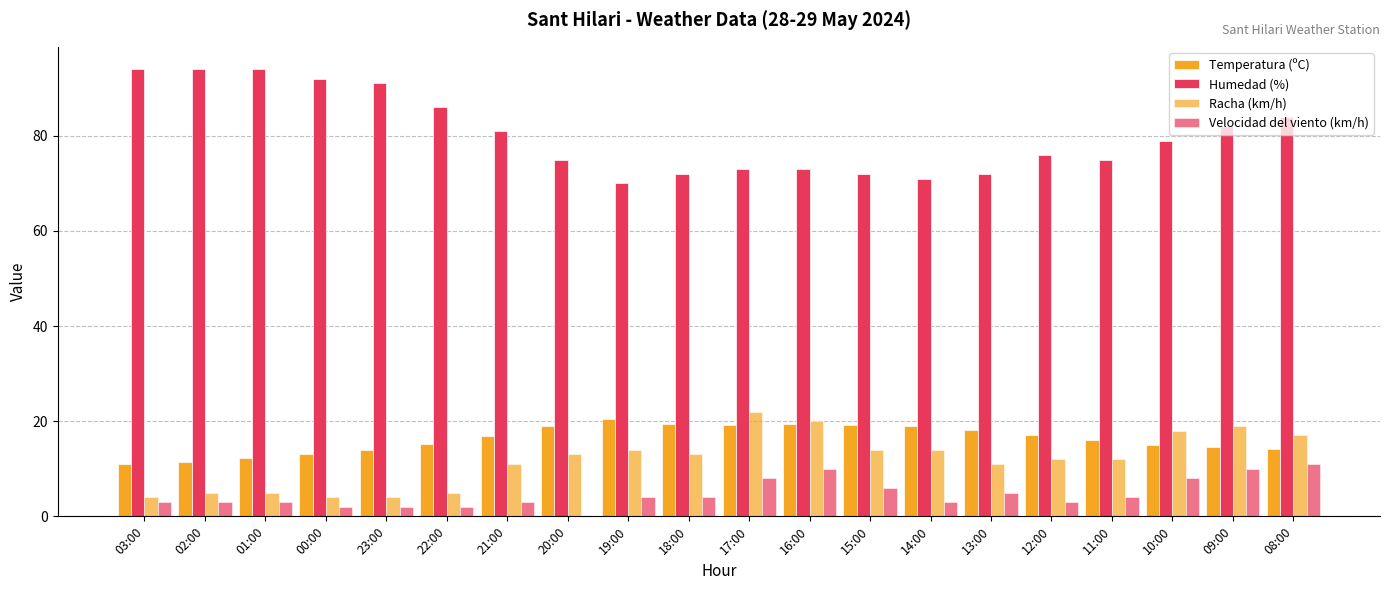

How many data points does each series have?

20